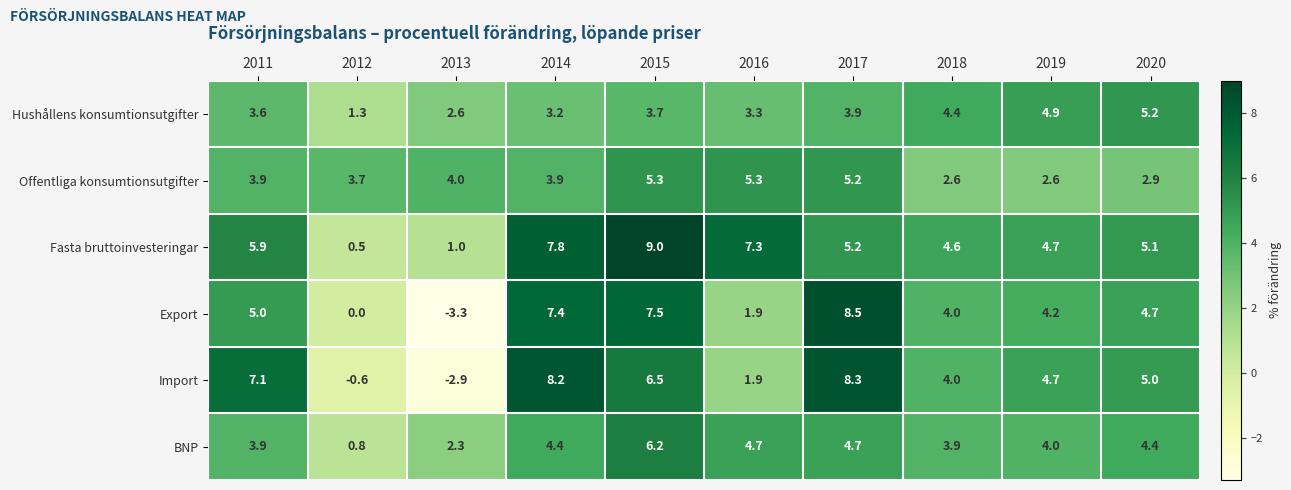

Count the number of data series in this chart.

6